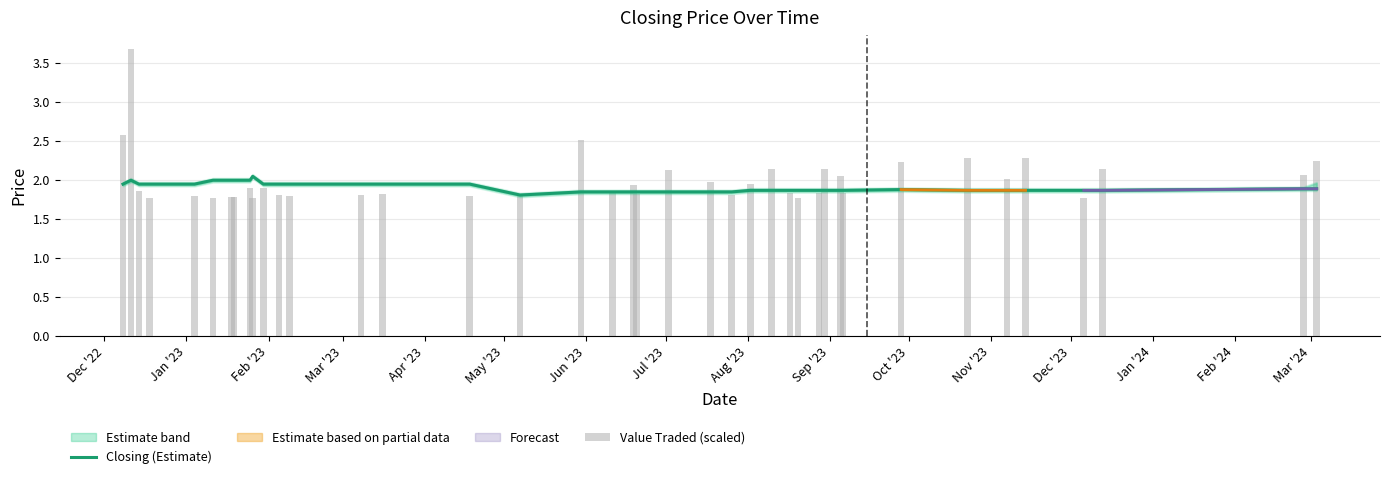

Reading left to right, transcribe all the data shown in this chart.

Closing (Estimate): 1.9	2.0	1.9	1.9	1.9	2.0	2.0	2.0	2.0	2.0	1.9	1.9	1.9	1.9	1.9	1.9	1.8	1.9	1.9	1.9	1.9	1.9	1.9	1.9	1.9	1.9	1.9	1.9	1.9	1.9	1.9	1.9	1.9	1.9	1.9	1.9	1.9	1.9	1.9	1.9
Value Traded (scaled): 2.6	3.7	1.9	1.8	1.8	1.8	1.8	1.8	1.9	1.8	1.9	1.8	1.8	1.8	1.8	1.8	1.8	2.5	1.9	1.9	1.8	2.1	2.0	1.8	2.0	2.1	1.8	1.8	1.8	2.1	2.1	1.8	2.2	2.3	2.0	2.3	1.8	2.1	2.1	2.2